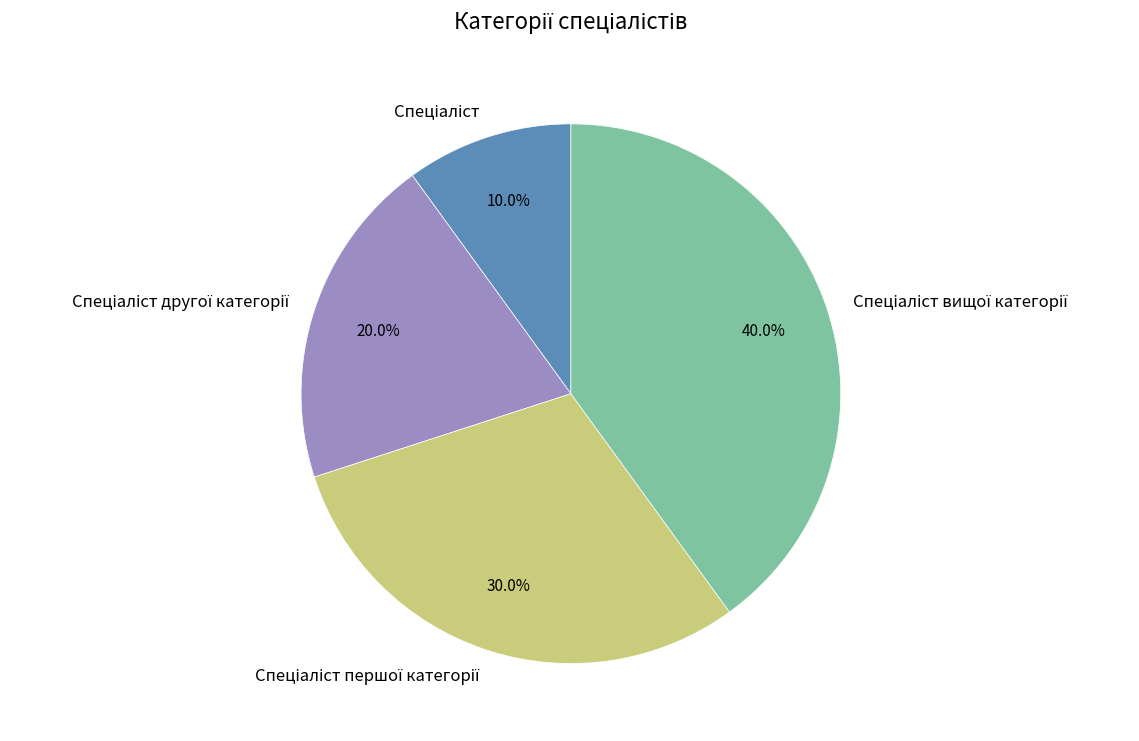

Is there any slice that represents more than half of the pie?

No